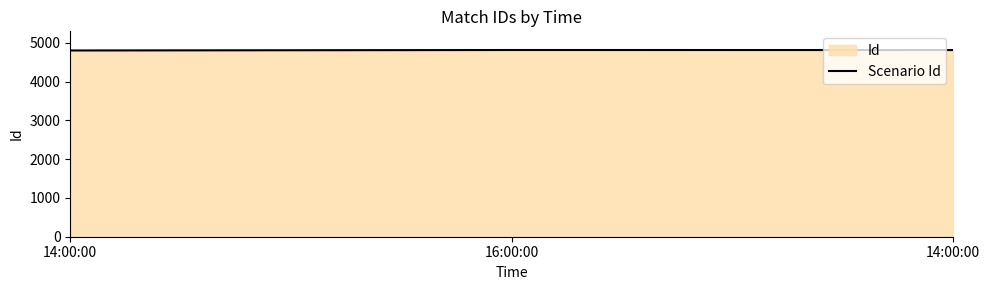

How many values are below 4818?

1